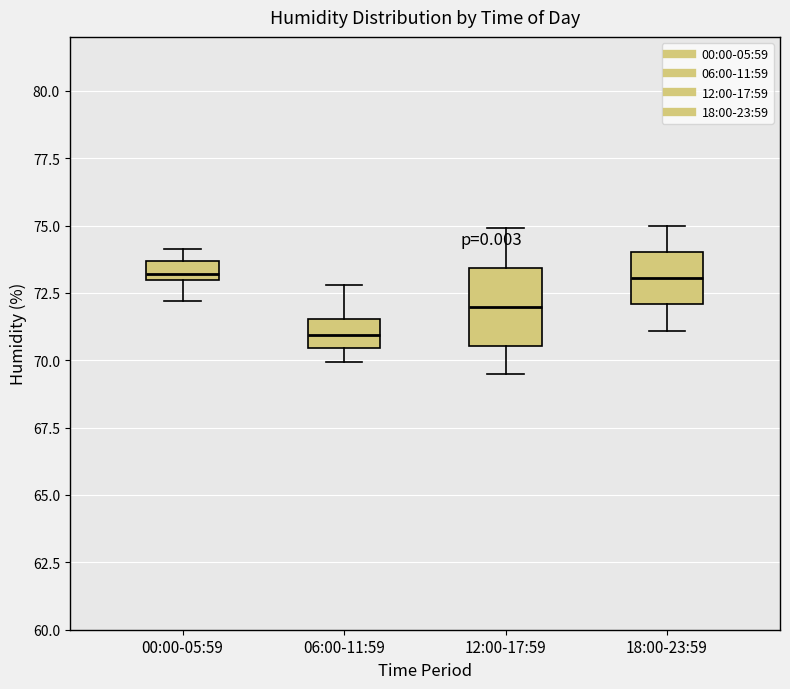

Where does the upper whisker of the box for 06:00-11:59 end on the y-axis? The values are not printed on the chart, so give them approximately, as read against the axis.

73.0